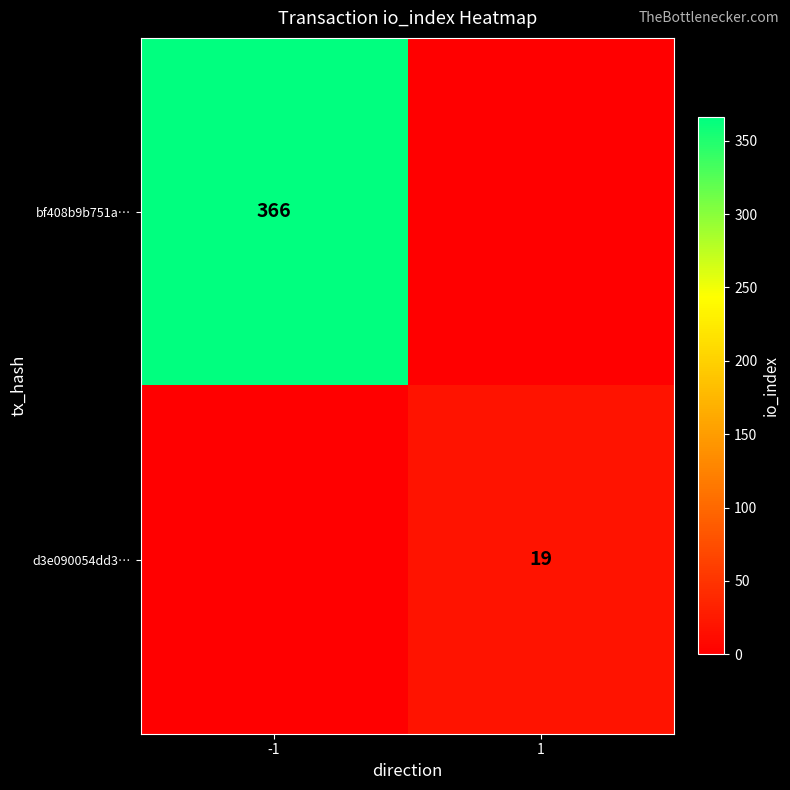

The d3e090054dd3… series shows 19 at 1. True or false?

True